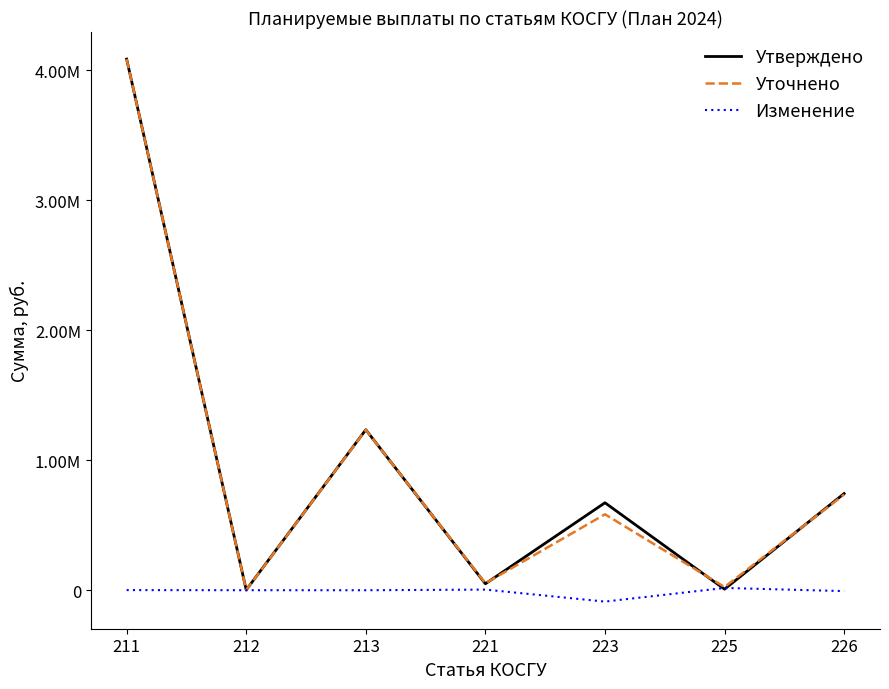

How many interior local valleys does the Уточнено series have?

3